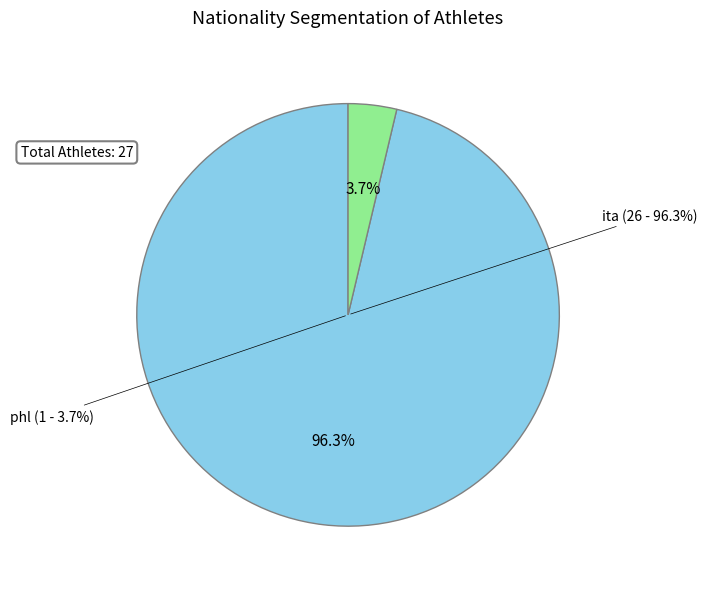

What is the ratio of the value at ita to the value at phl?

26.0